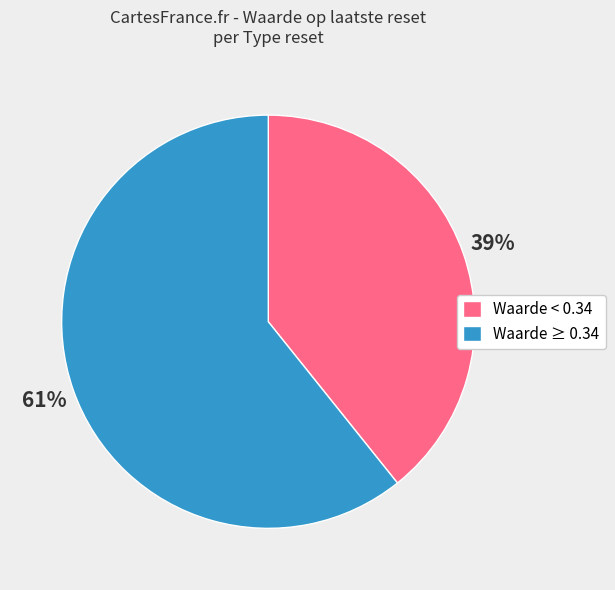

To the nearest percent, what is the average slice percentage?

50%